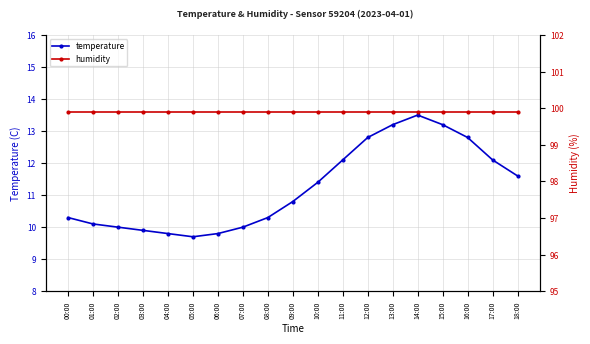

What is the label of the 19th point from the right?

00:00